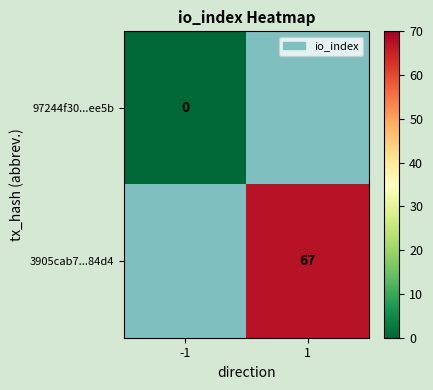

The value of 3905cab7...84d4 at 1 is 34. True or false?

False